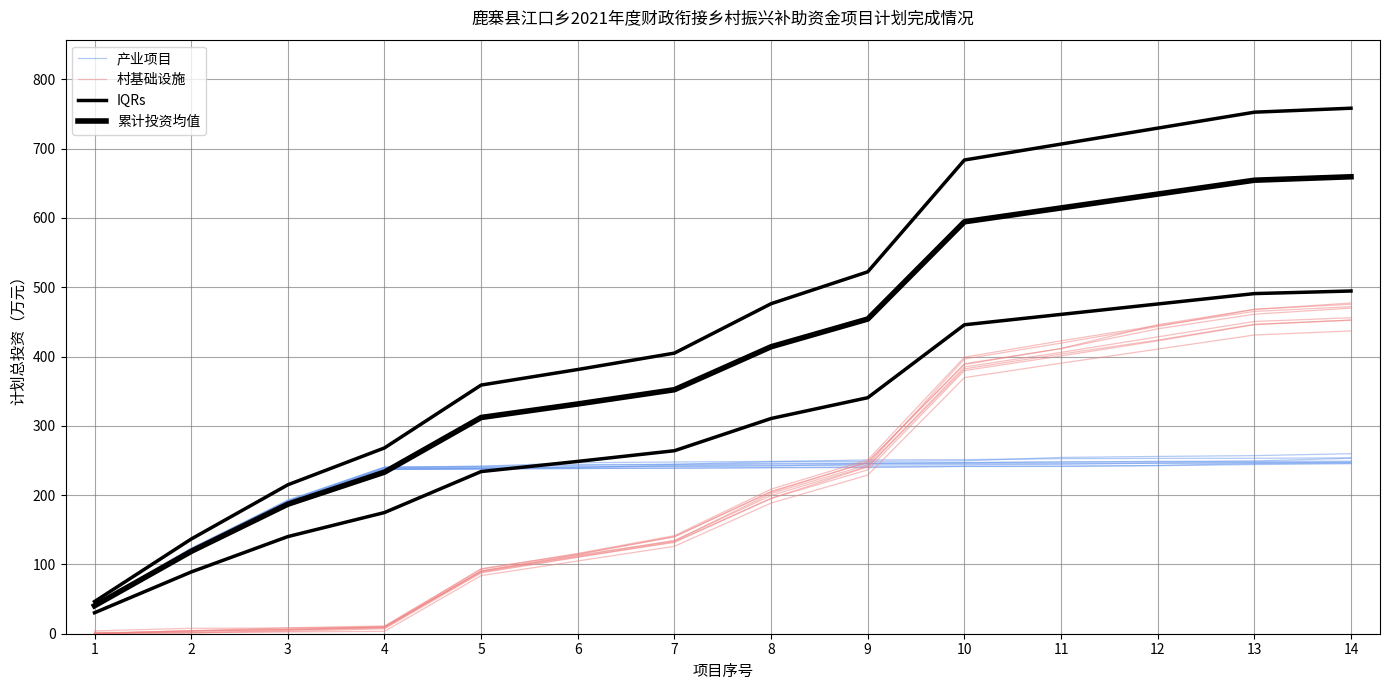

What is the difference between the maximum and second lowest values in the 累计投资均值 series?

540.6